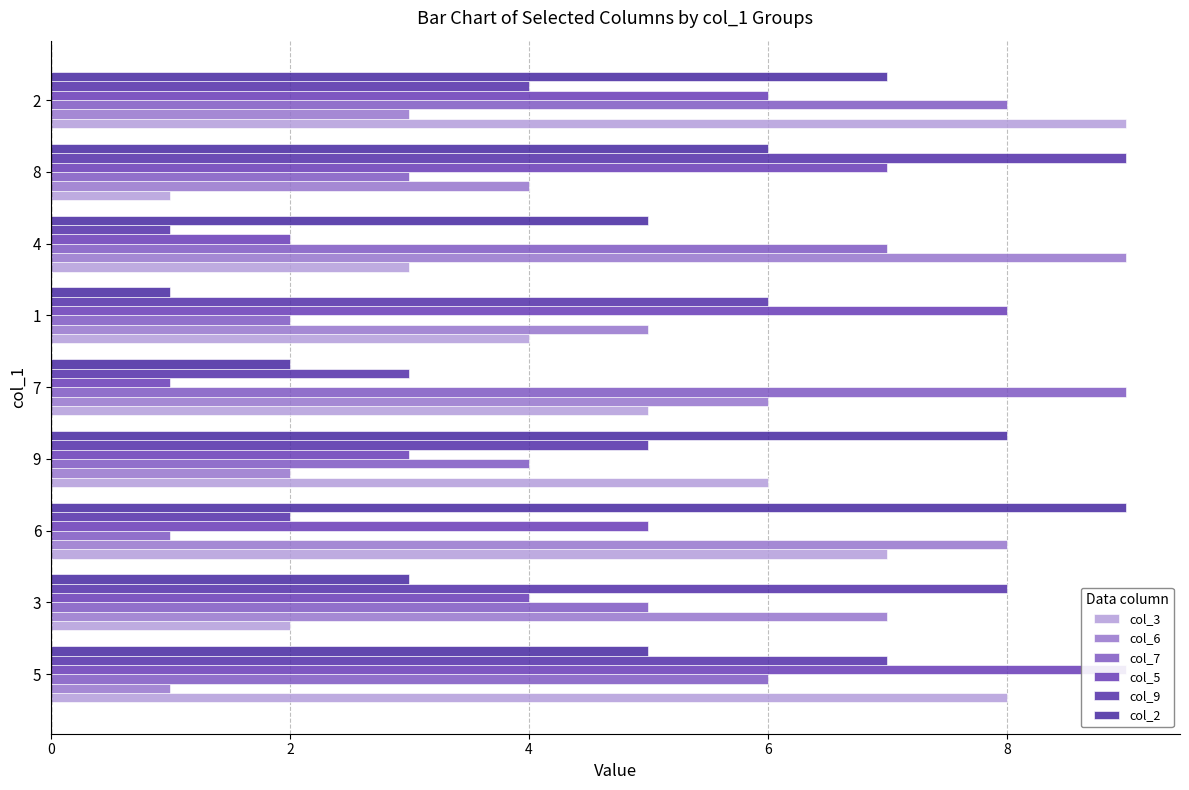

What is the average value of the col_9 series?

5